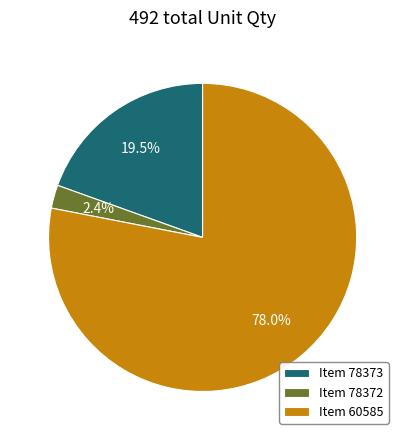

Between Item 60585 and Item 78373, which is larger?

Item 60585